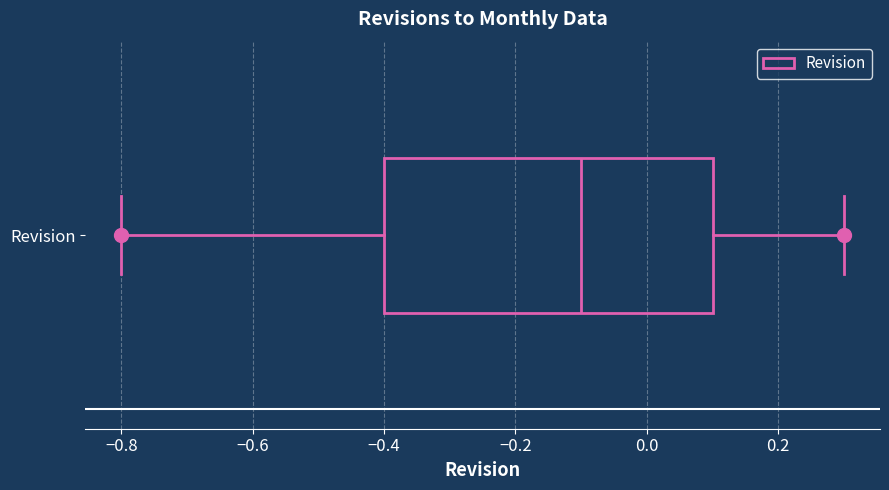

Transcribe this box plot: give where the median line is, the range the box spans, and where the two whiskers end, as read against the x-axis. The values are not printed on the chart, so give them approximately, as read against the axis.

median -0.1, box -0.4 to 0.1, whiskers -0.8 to 0.3